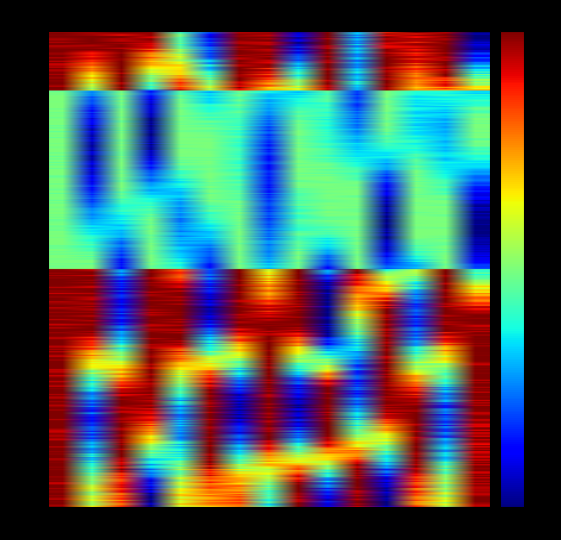

Rank the series by their maximum value, from highest to lowest.

8297, 5014, 7726, 5446, 6895, 8876